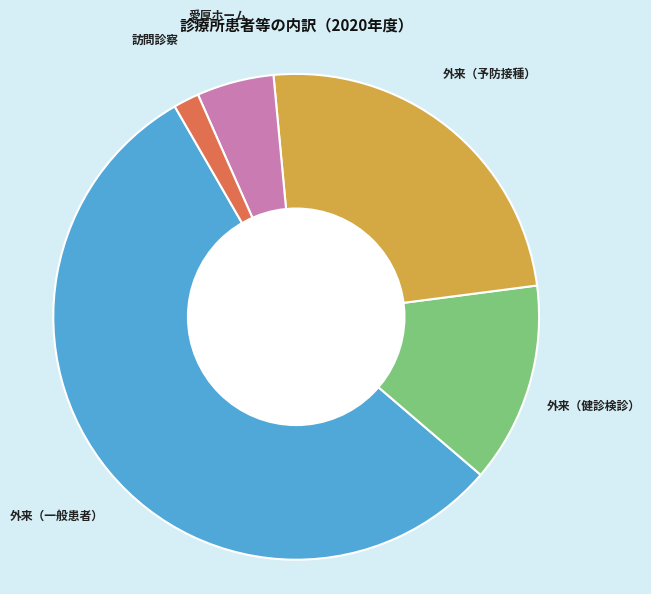

Is the sum of 愛厚ホーム and 外来（健診検診） greater than half?

No